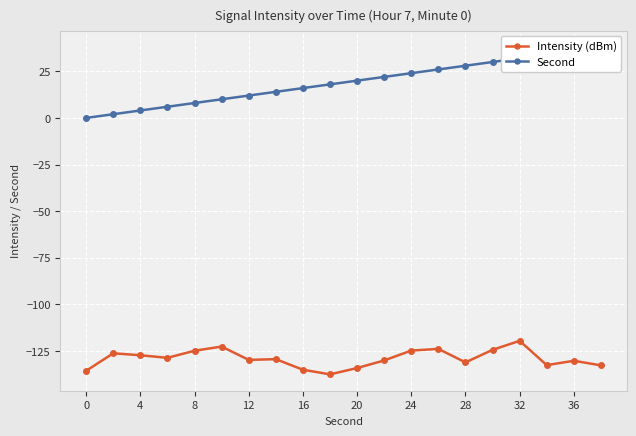

Rank the series by their average value, from lowest to highest.

Intensity (dBm), Second